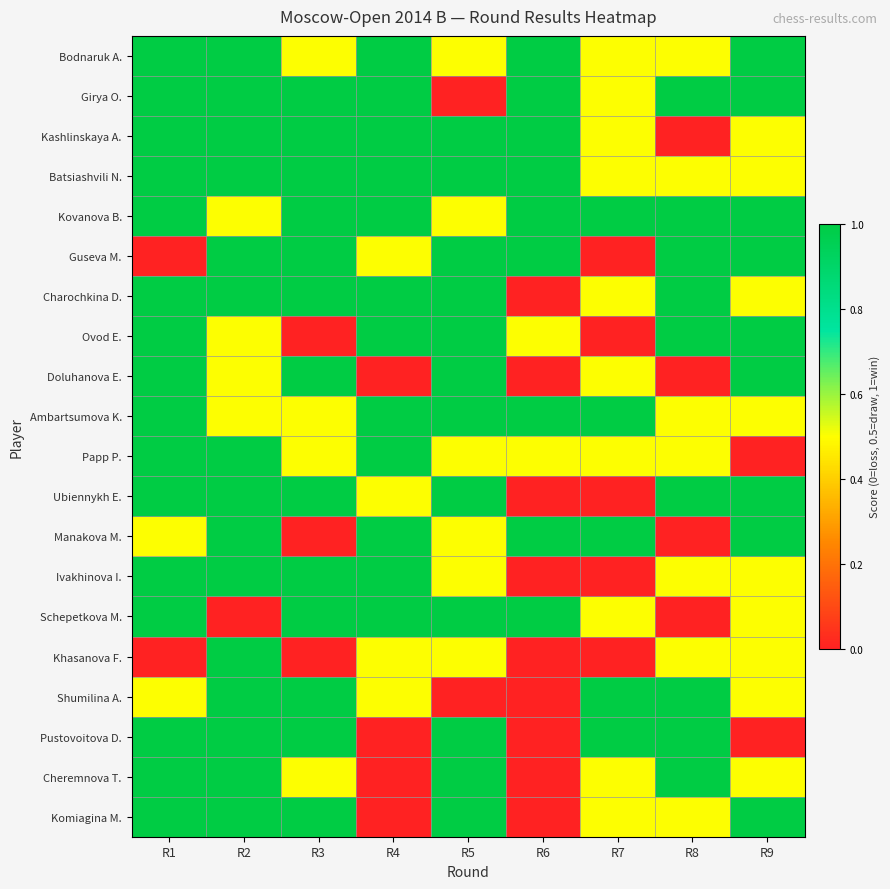

Rank the series at R4 from lowest to highest value.

Doluhanova E., Pustovoitova D., Cheremnova T., Komiagina M., Guseva M., Ubiennykh E., Khasanova F., Shumilina A., Bodnaruk A., Girya O., Kashlinskaya A., Batsiashvili N., Kovanova B., Charochkina D., Ovod E., Ambartsumova K., Papp P., Manakova M., Ivakhinova I., Schepetkova M.